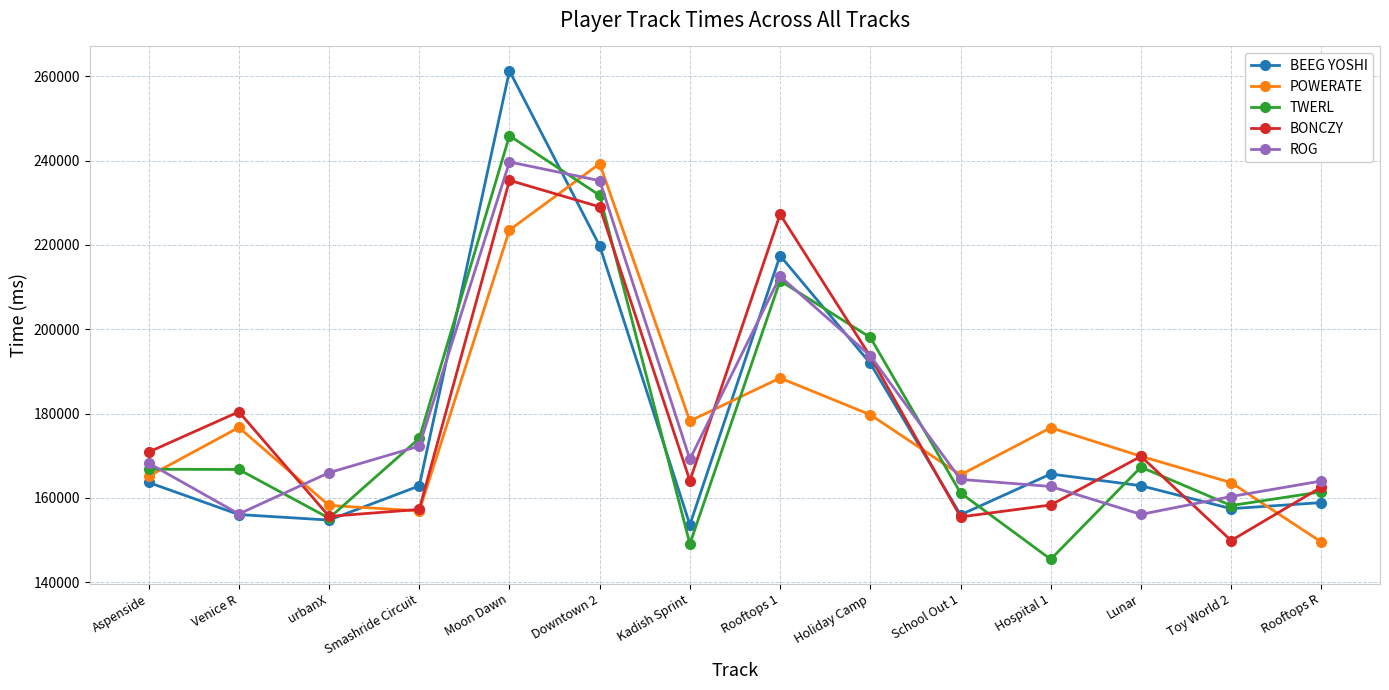

Which series ends up on top after the final intersection of POWERATE and TWERL?

TWERL